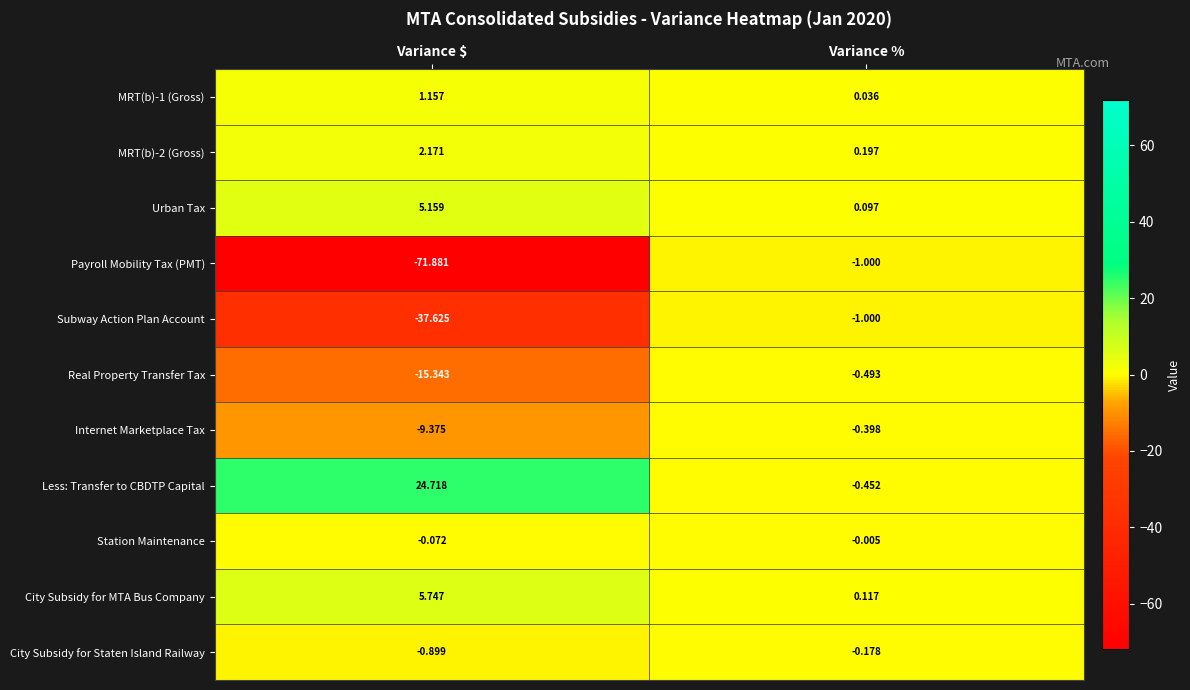

Which label corresponds to the smallest value in the chart?

Variance $